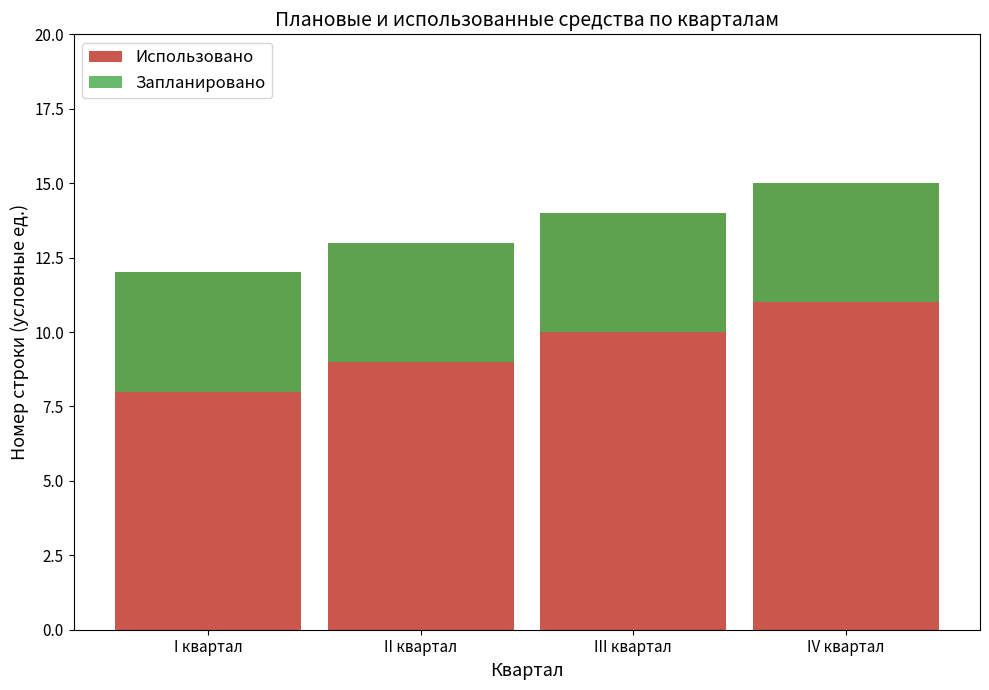

At which category does the chart reach its peak across all series?

IV квартал